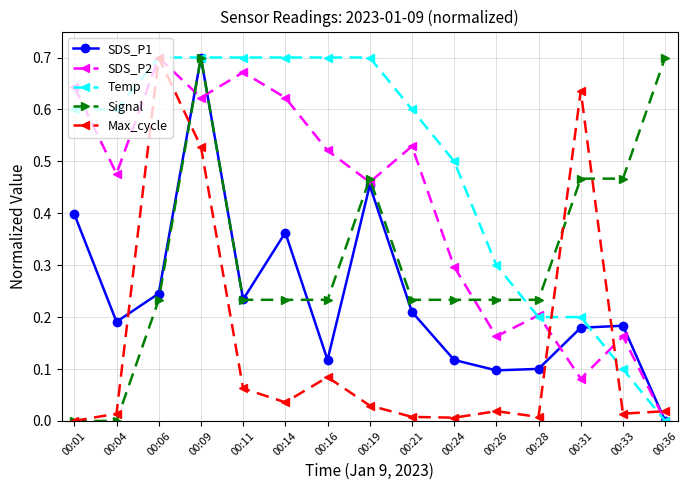

Which category has the highest value in the SDS_P2 series?

00:06